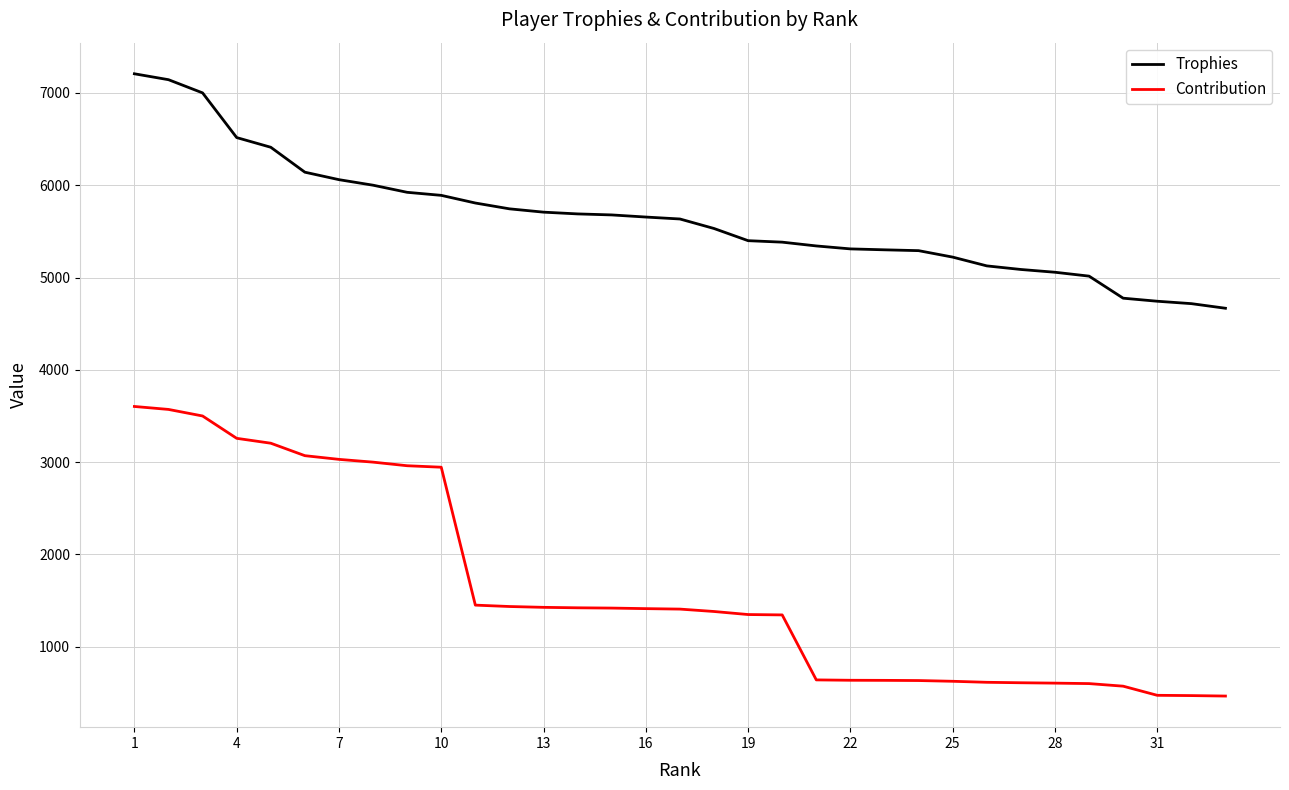

List the series in order of their peak value, highest first.

Trophies, Contribution